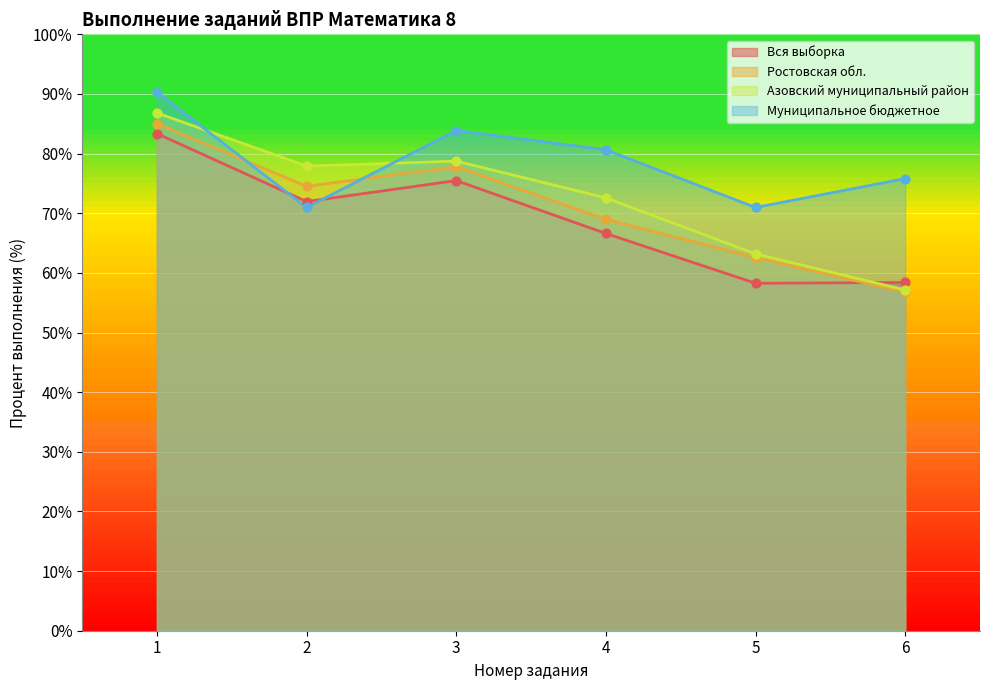

Which series has the widest spread of Y values?

Азовский муниципальный район